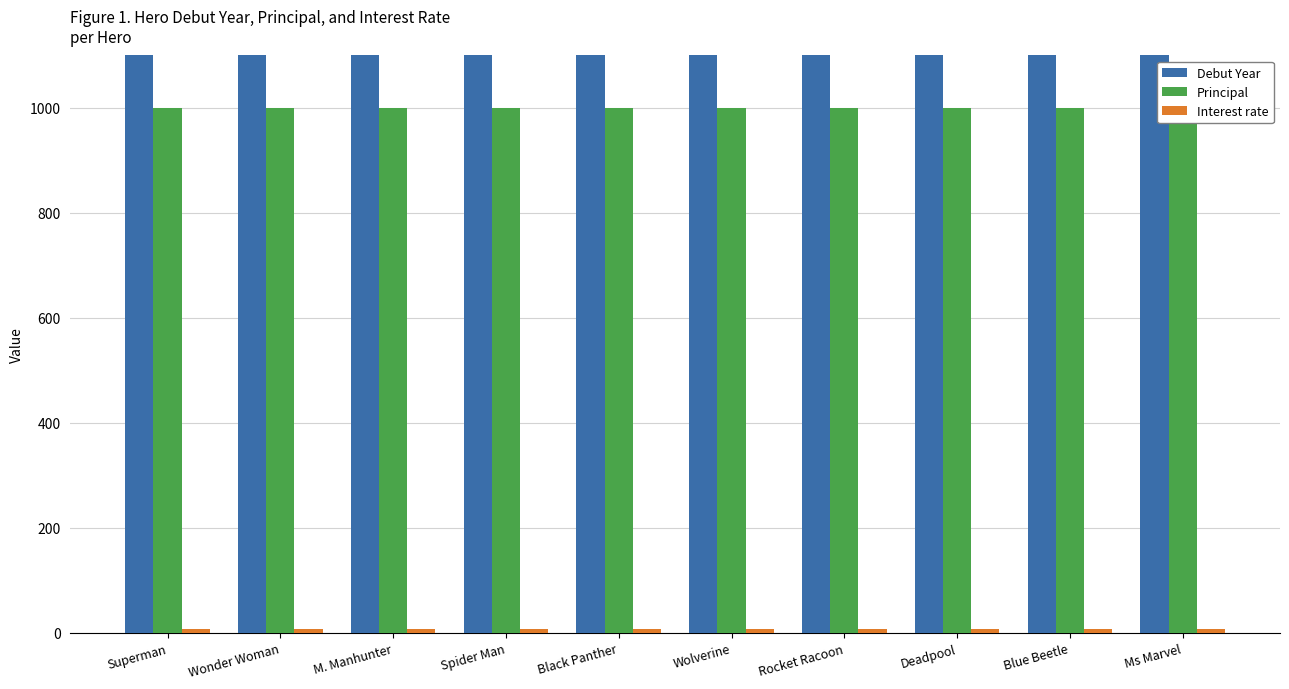

What is the difference between the Debut Year values at Superman and Wonder Woman?

3